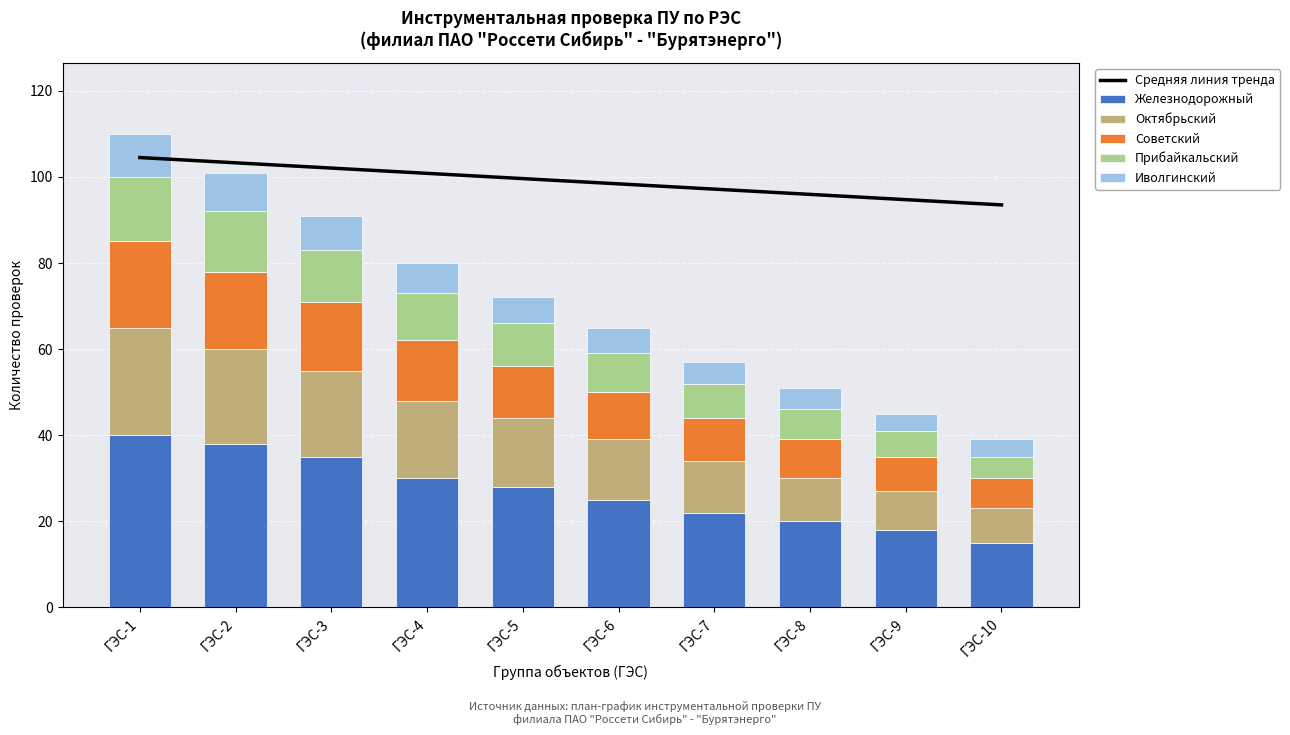

How many series are shown in this chart?

6